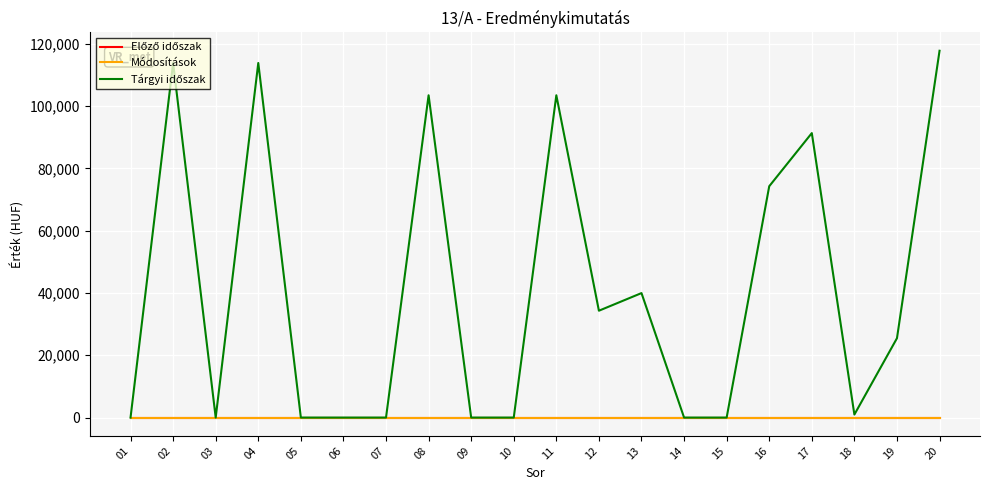

Which label corresponds to the largest value in the chart?

20